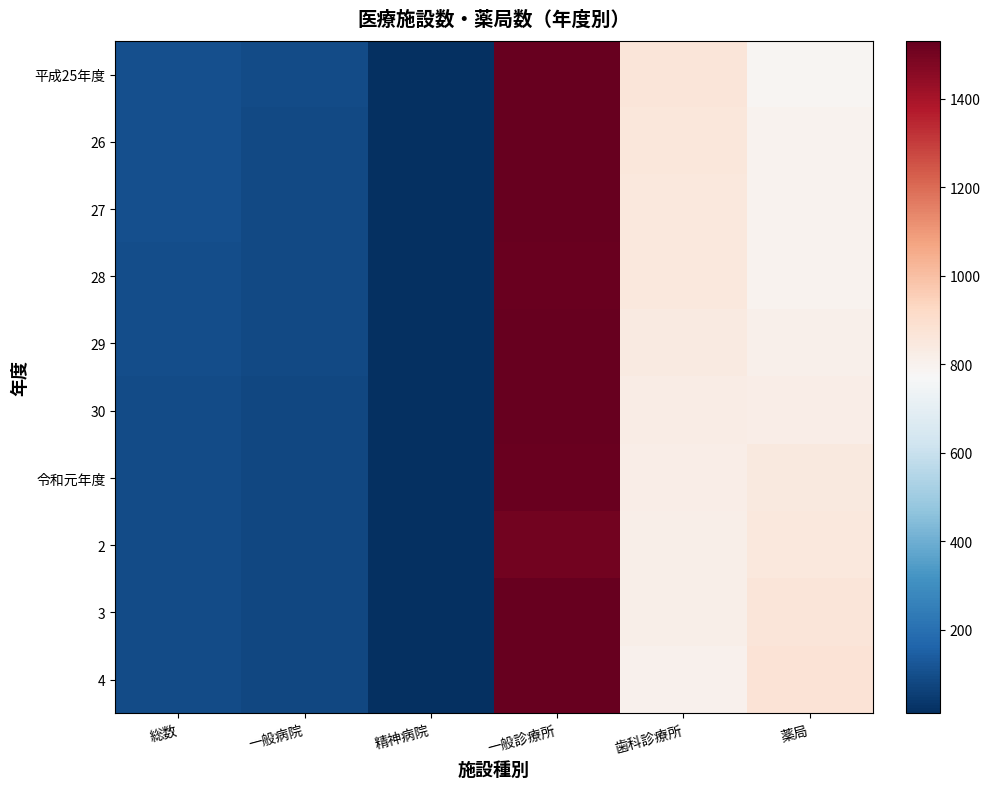

Reading left to right, list all the values displayed in this chart.

平成25年度: 総数=103	一般病院=90	精神病院=13	一般診療所=1528	歯科診療所=861	薬局=785
26: 総数=102	一般病院=89	精神病院=13	一般診療所=1527	歯科診療所=856	薬局=797
27: 総数=101	一般病院=88	精神病院=13	一般診療所=1530	歯科診療所=849	薬局=799
28: 総数=100	一般病院=87	精神病院=13	一般診療所=1523	歯科診療所=850	薬局=800
29: 総数=98	一般病院=86	精神病院=12	一般診療所=1525	歯科診療所=837	薬局=812
30: 総数=94	一般病院=82	精神病院=12	一般診療所=1529	歯科診療所=829	薬局=819
令和元年度: 総数=93	一般病院=81	精神病院=12	一般診療所=1519	歯科診療所=822	薬局=846
2: 総数=93	一般病院=81	精神病院=12	一般診療所=1504	歯科診療所=816	薬局=853
3: 総数=94	一般病院=82	精神病院=12	一般診療所=1530	歯科診療所=813	薬局=862
4: 総数=93	一般病院=81	精神病院=12	一般診療所=1526	歯科診療所=805	薬局=874